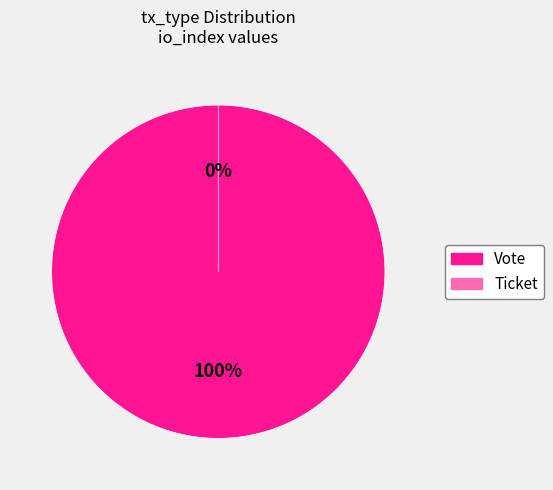

Do Ticket and Vote together represent more than half of the pie?

Yes